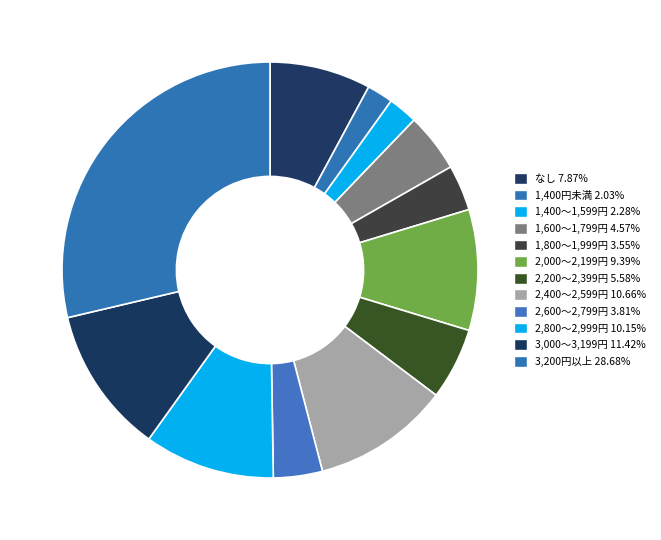

Rank the categories by value from highest to lowest.

3,200円以上, 3,000～3,199円, 2,400～2,599円, 2,800～2,999円, 2,000～2,199円, なし, 2,200～2,399円, 1,600～1,799円, 2,600～2,799円, 1,800～1,999円, 1,400～1,599円, 1,400円未満